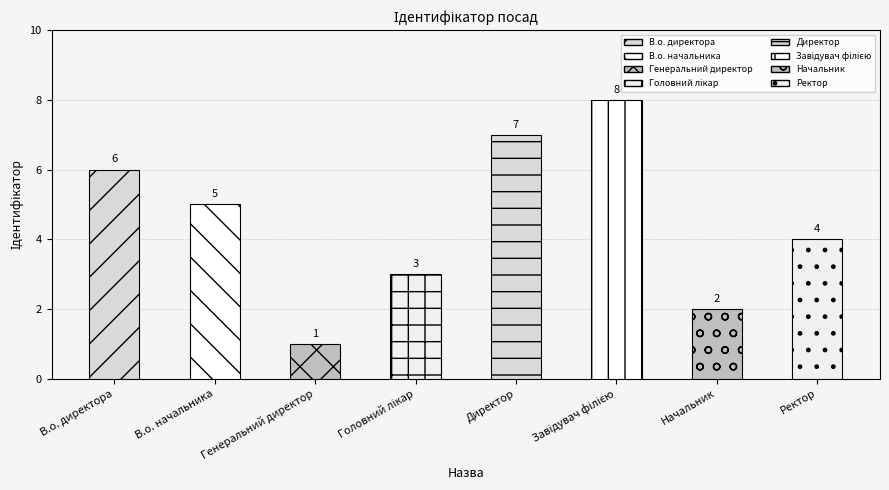

What is the ratio of the value at Ректор to the value at Завідувач філією?

0.5